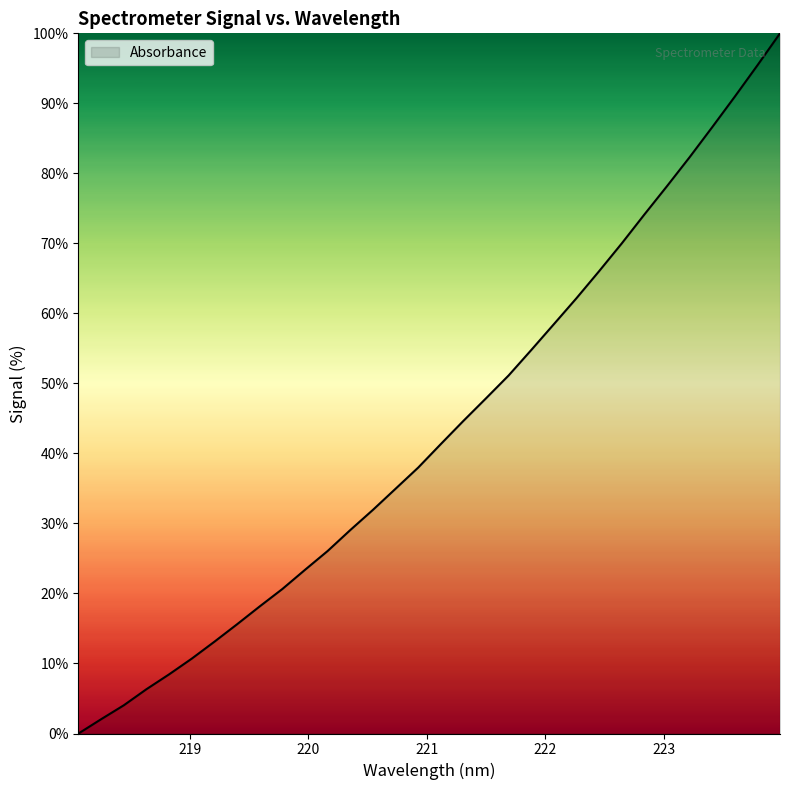

Reading right to left, transcribe all the data shown in this chart.

100.0	95.4	91.0	86.6	82.3	78.2	74.1	70.0	66.0	62.2	58.5	54.8	51.1	47.9	44.7	41.3	38.0	35.0	31.9	29.1	26.1	23.4	20.6	18.2	15.6	13.1	10.7	8.4	6.3	4.0	2.0	0.0